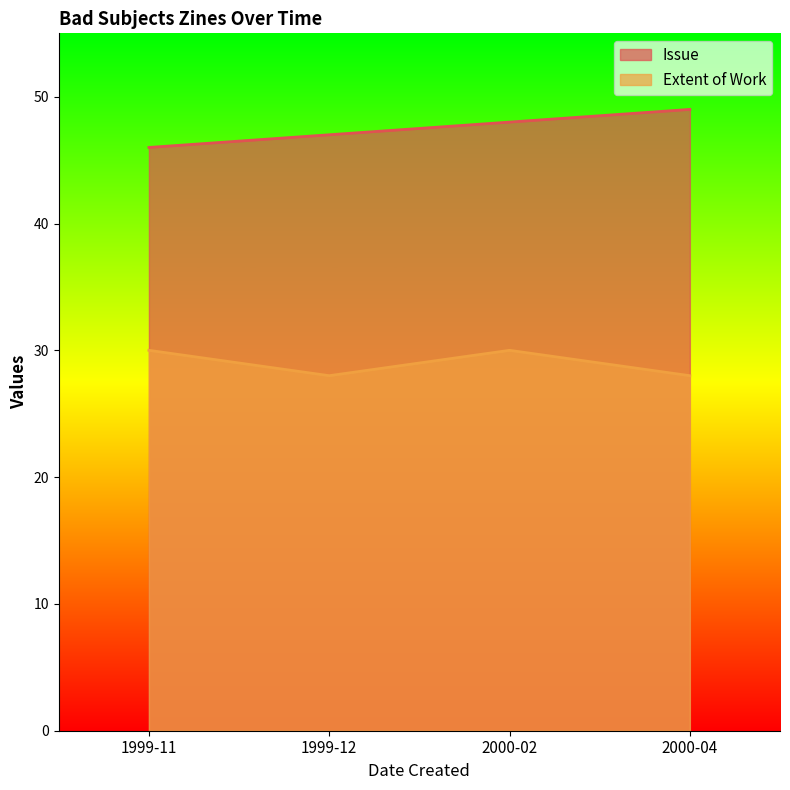

True or false: Issue and Extent of Work intersect in this chart.

False